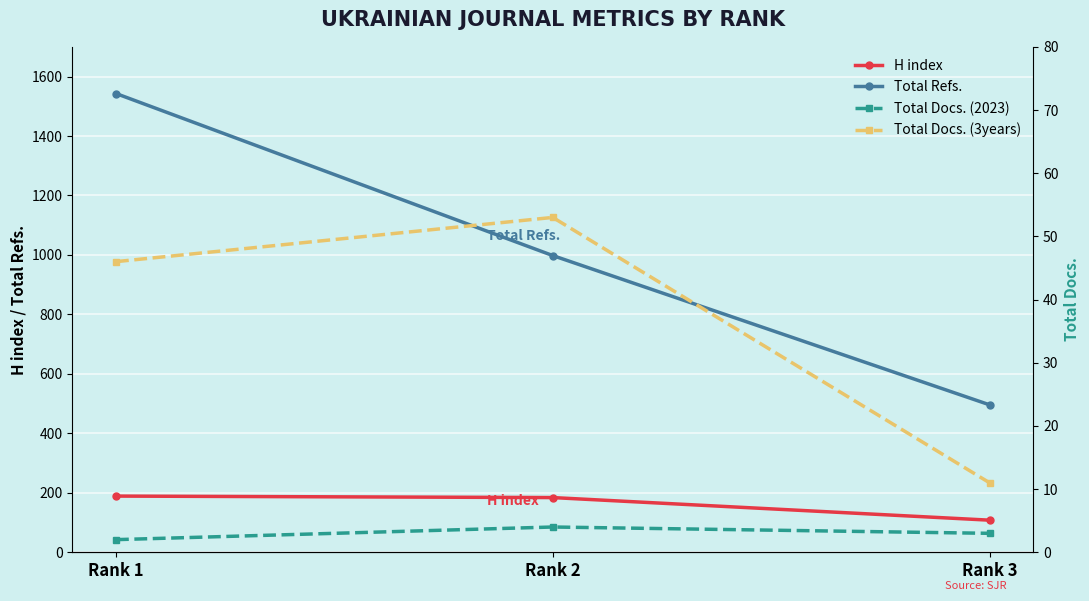

True or false: Total Docs. (2023) has a value of 2 at Rank 1.

True